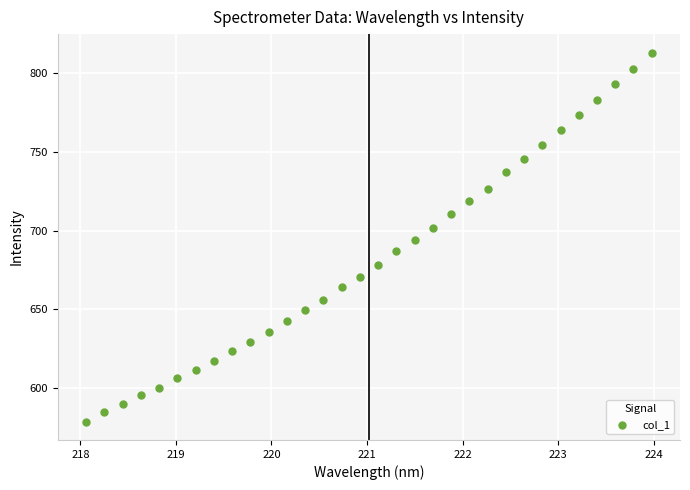

What is the range of Y values (max minus min)?

234.4